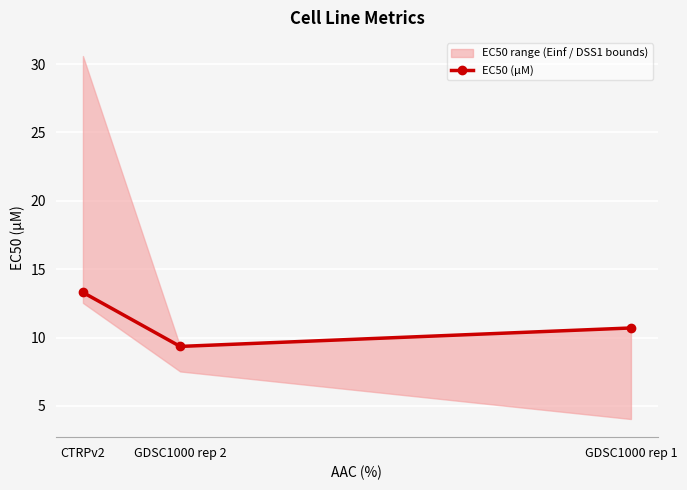

The value at CTRPv2 is 18.1. True or false?

False